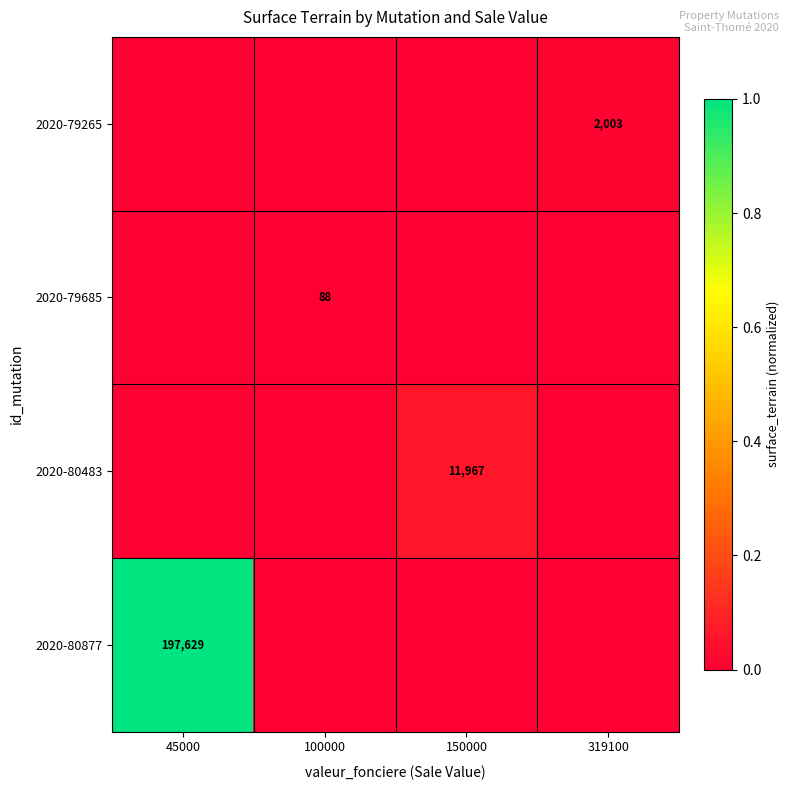

True or false: 2020-80877 has a value of 261898 at 45000.

False